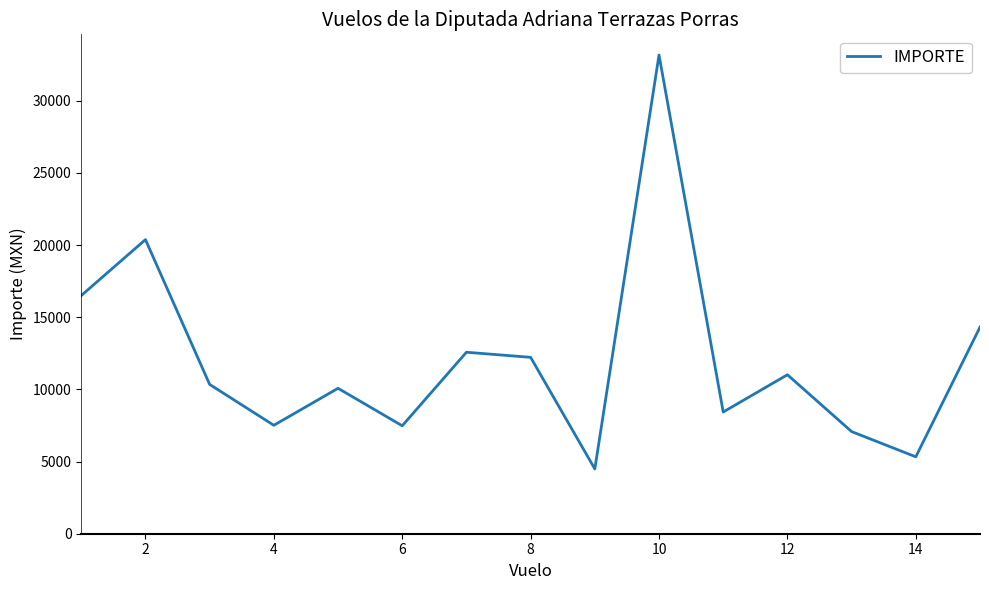

What is the minimum value shown in the chart?

4487.6